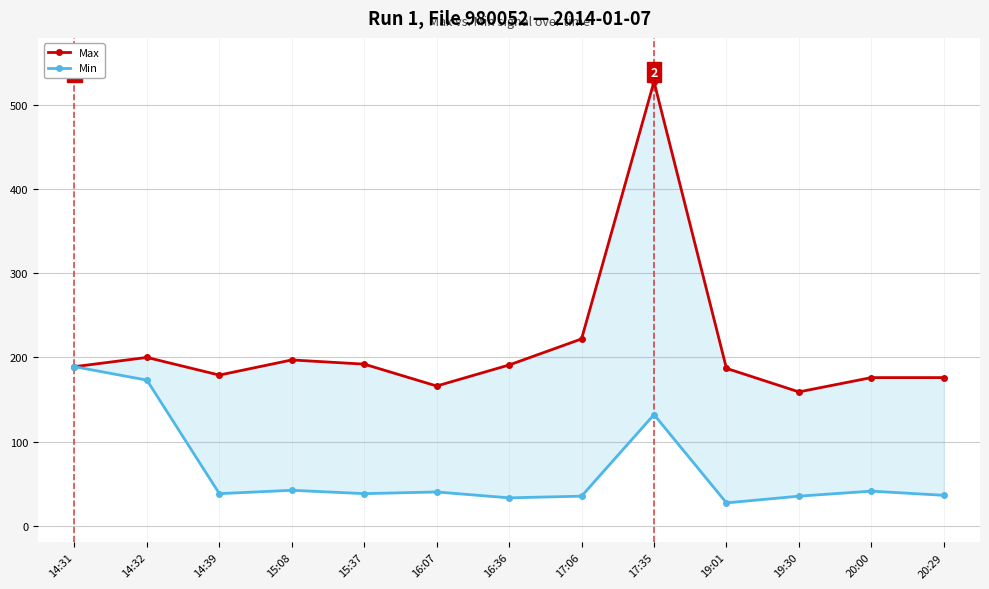

At which label does Min reach its minimum?

19:01